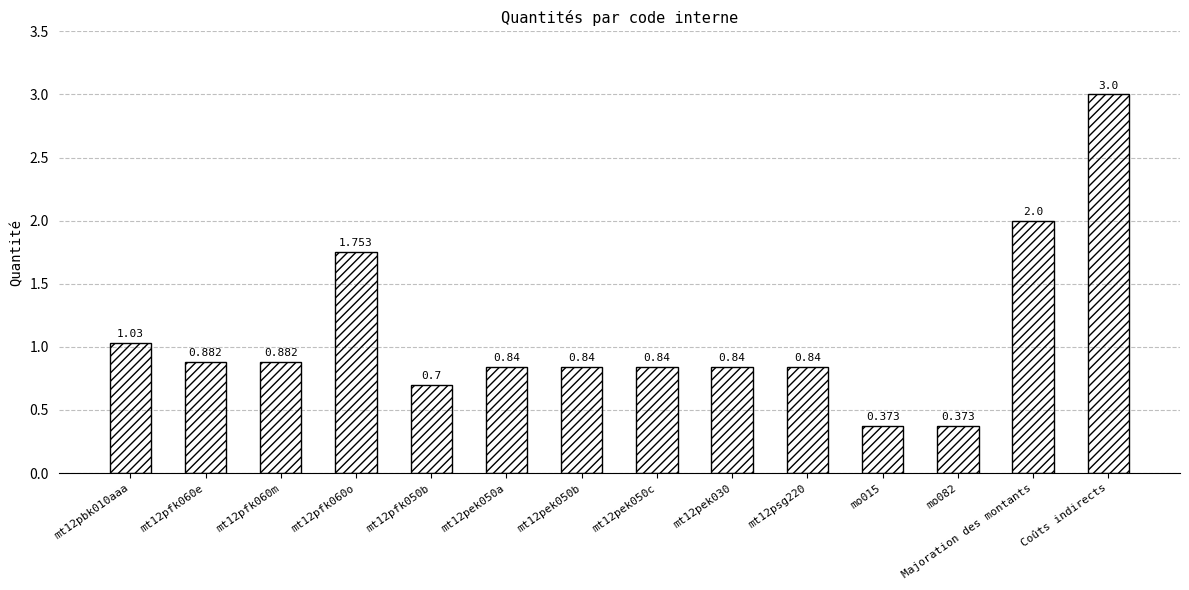

What is the label of the 1st bar from the right?

Coûts indirects